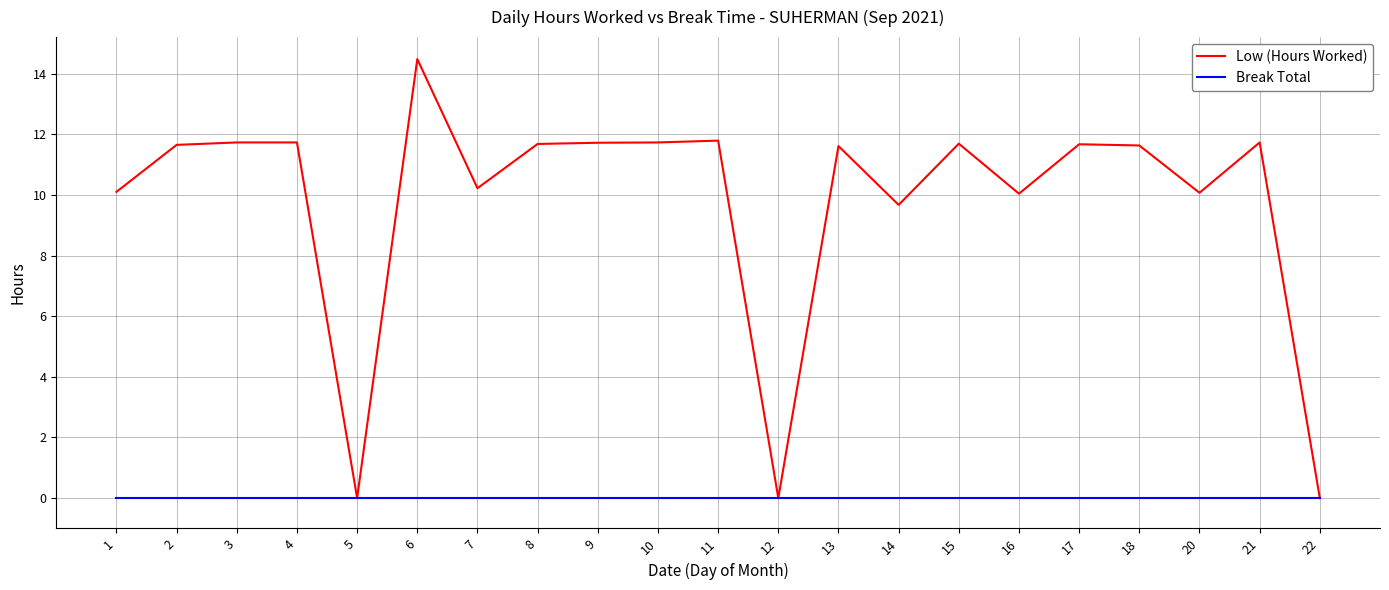

Count the number of categories in the chart.

21